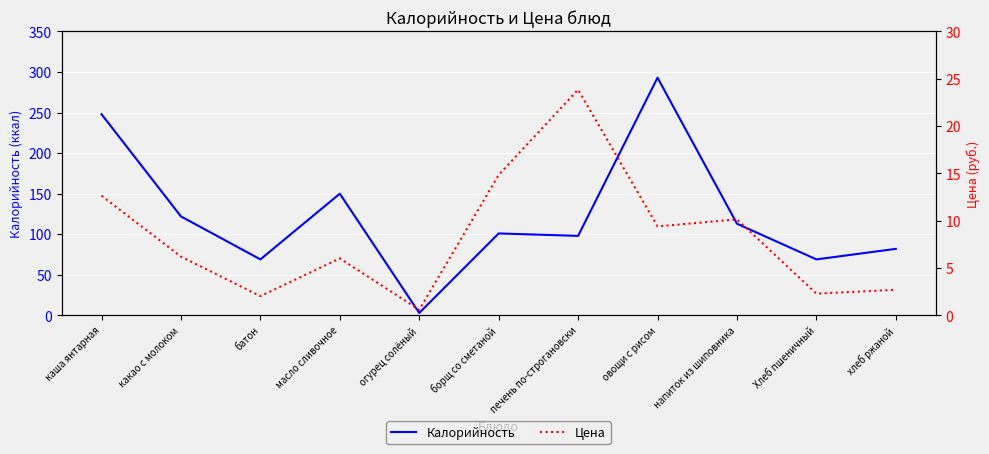

What is the sum of all Цена values?

90.7